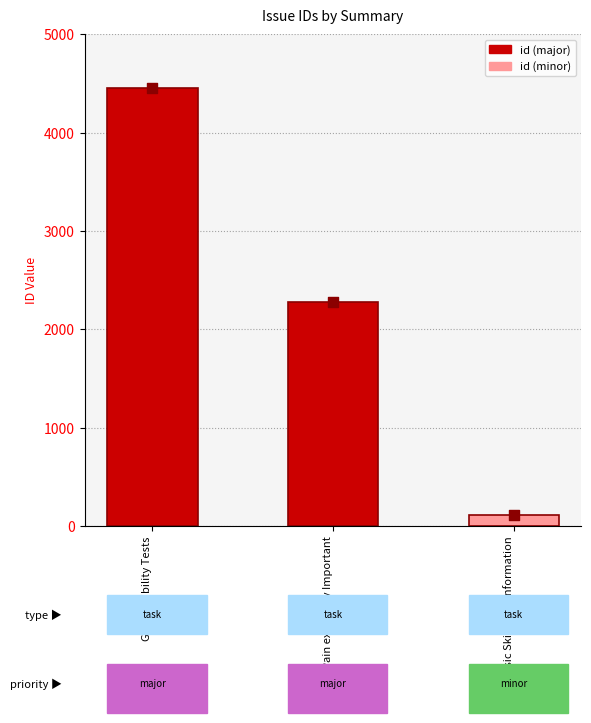

At which category is the sum across all series the highest?

Golf Flexibility Tests